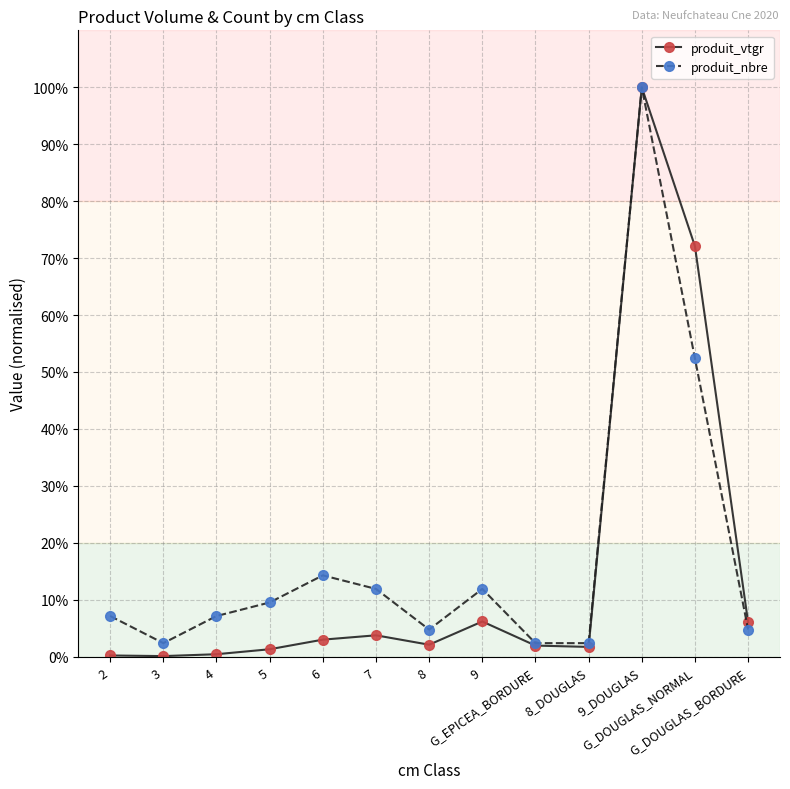

True or false: produit_nbre has more than 0 points higher than both neighbors.

True